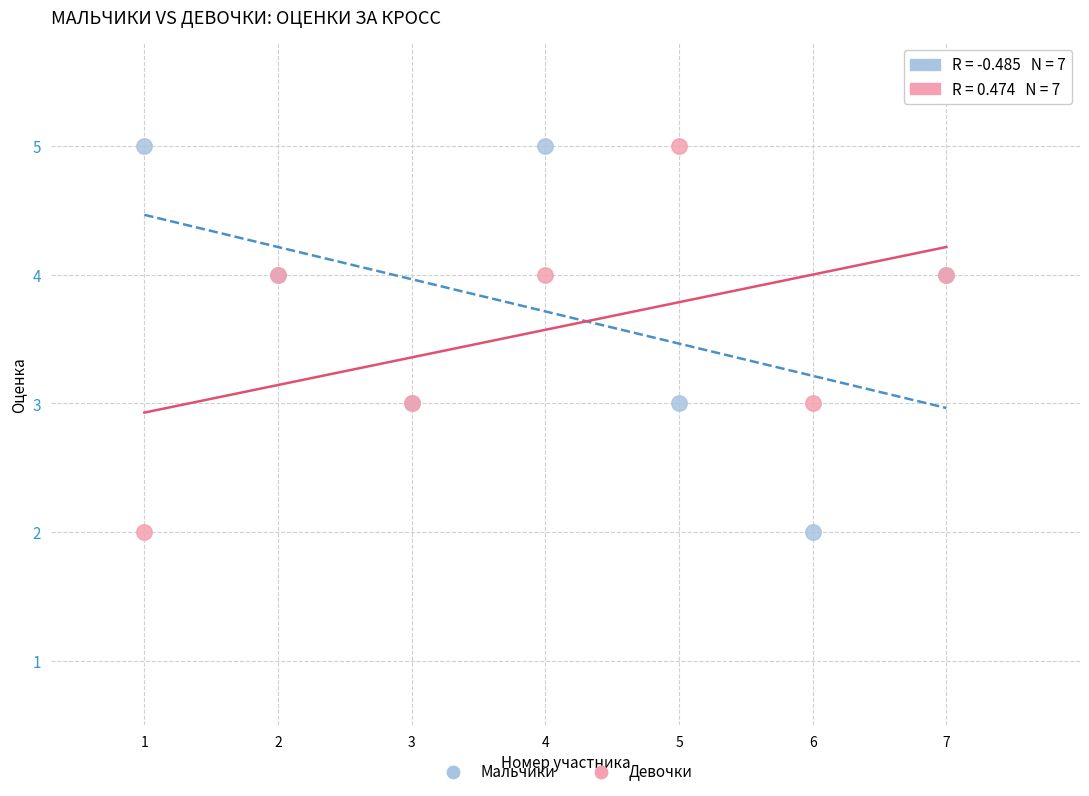

What is the X range (max minus min) for the scatter plot?

6